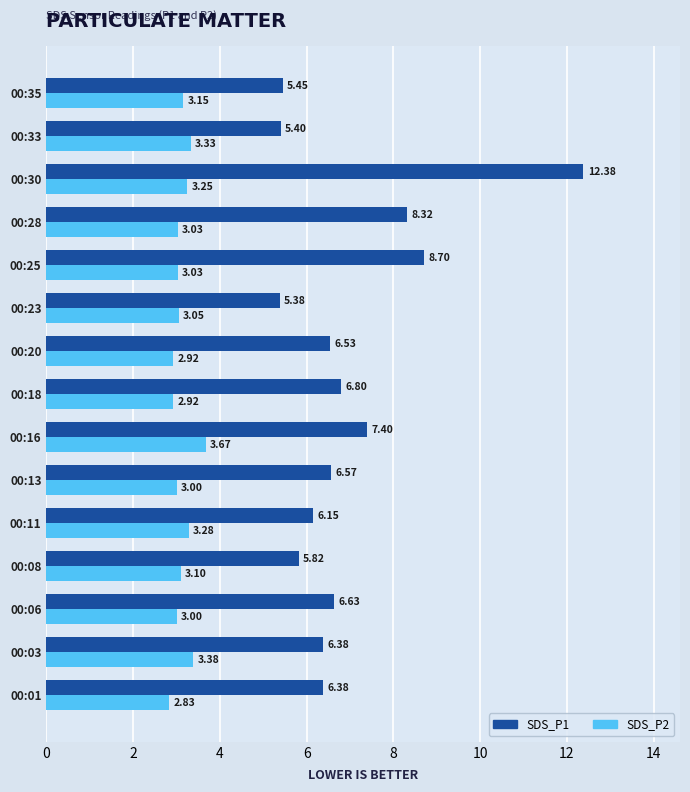

Where is SDS_P1 nearest to the value 8?

00:28